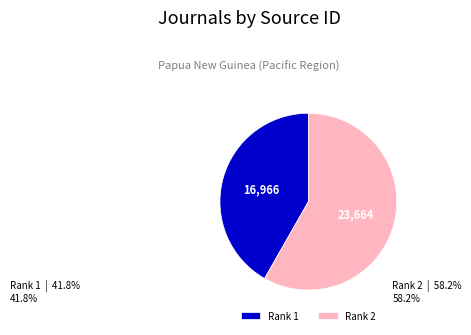

Is it true that Rank 2 is 50% of the pie?

False